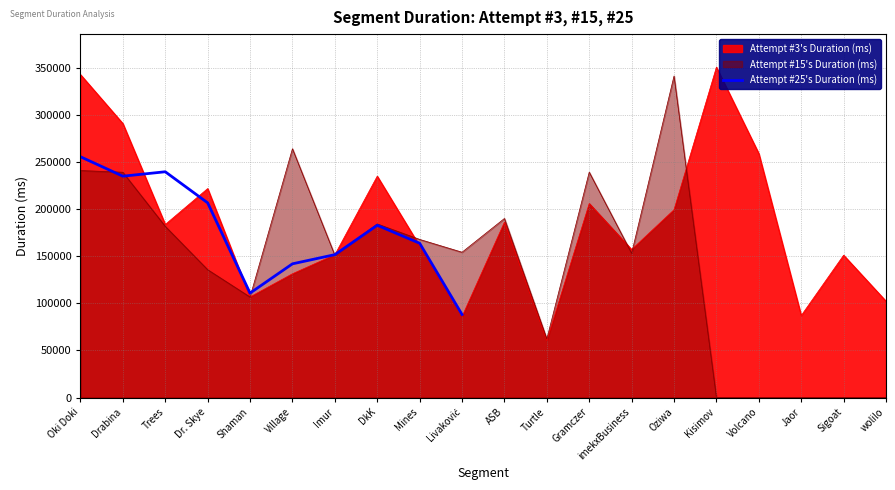

The chart shows a value of 133577.4 at Trees. True or false?

False